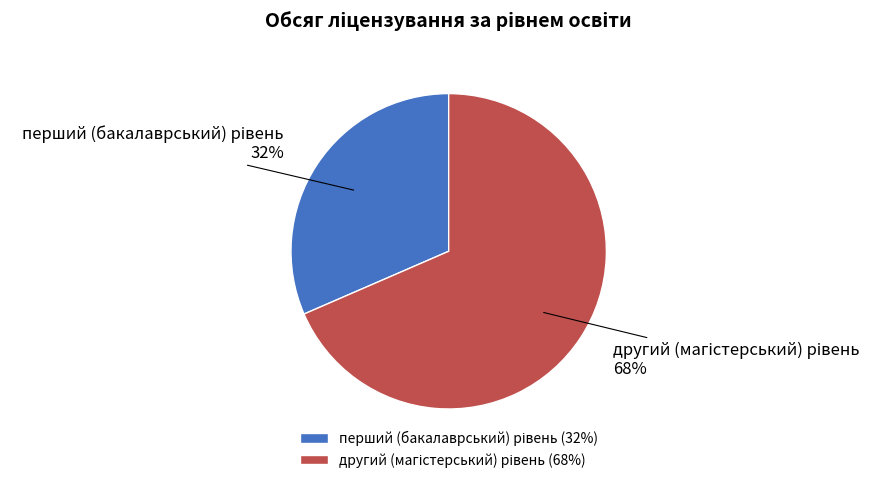

How many segments does this pie chart have?

2